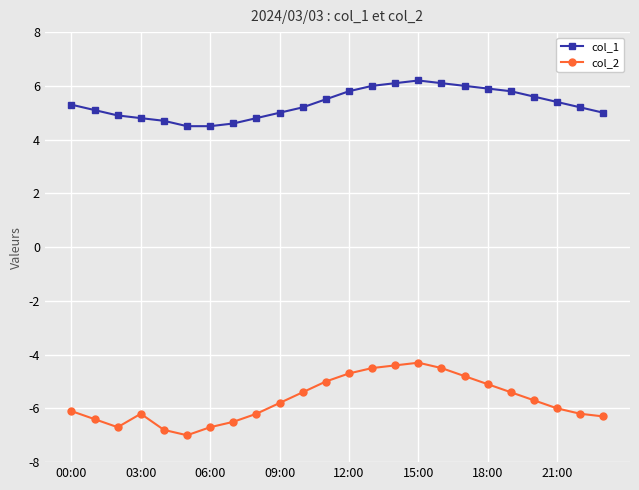

True or false: col_1 has more than 0 interior local peaks.

True